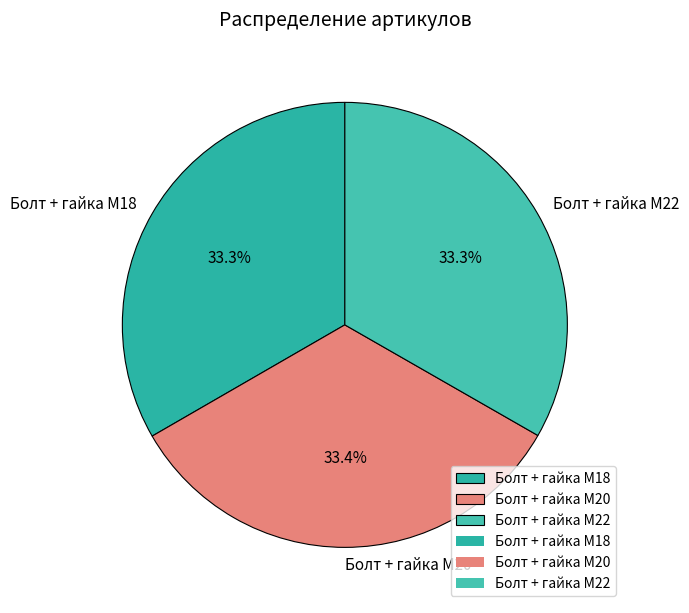

How many segments does this pie chart have?

3